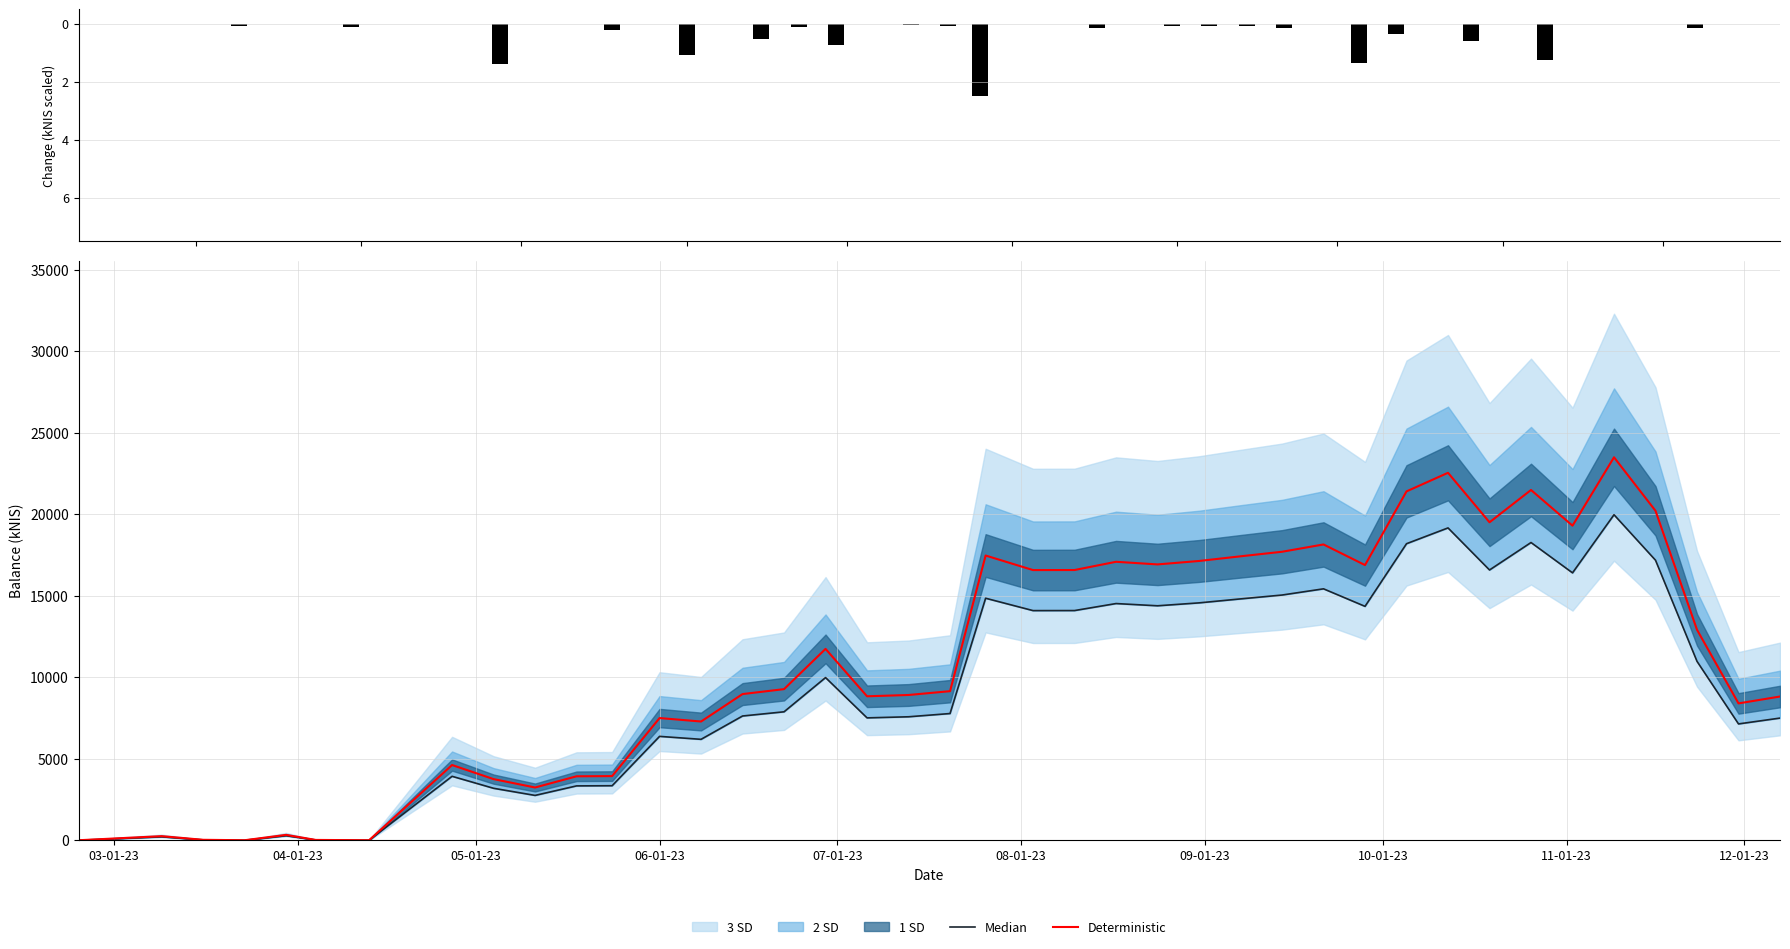

Read the balance_kNIS change value at 10-01-23.

-1.4